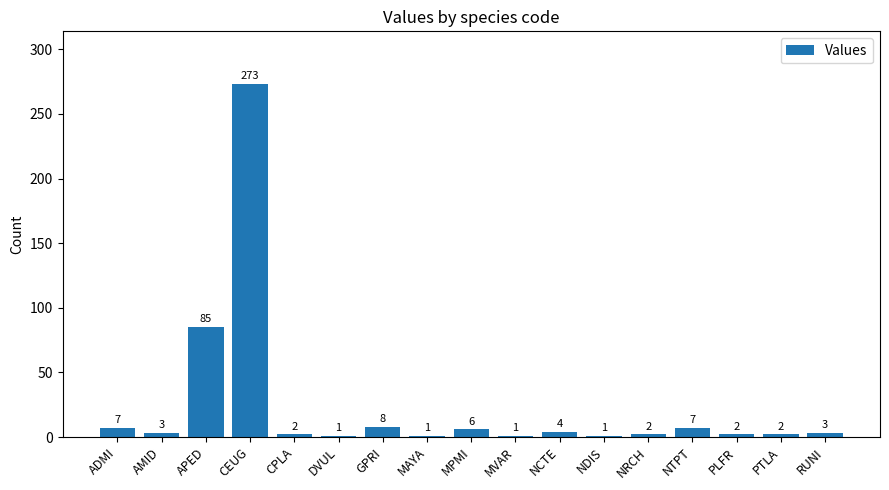

What is the label of the 4th bar from the right?

NTPT